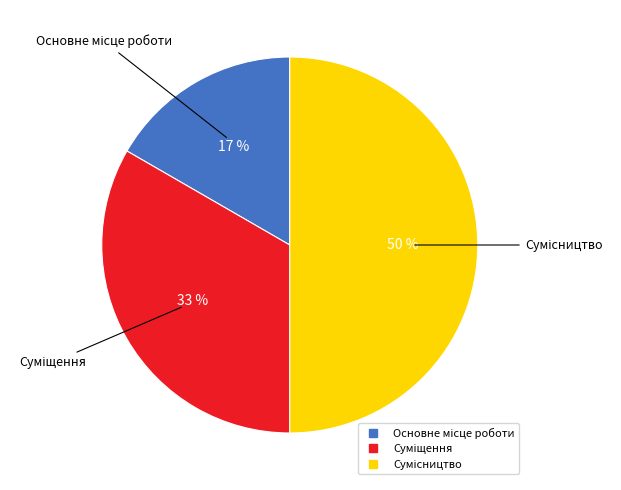

To the nearest percent, what is the difference between the largest and smallest slice percentages?

33%